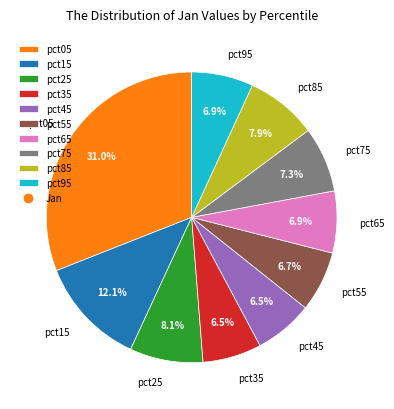

How many segments does this pie chart have?

10